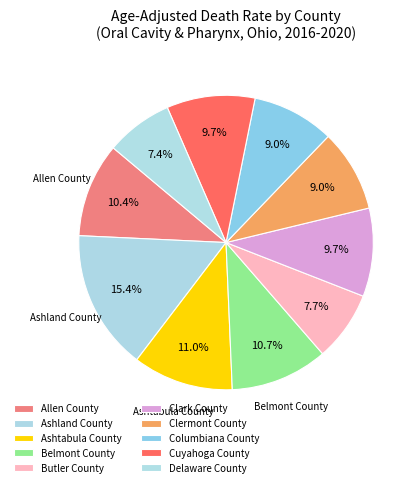

To the nearest percent, what is the difference between the largest and smallest slice percentages?

8%